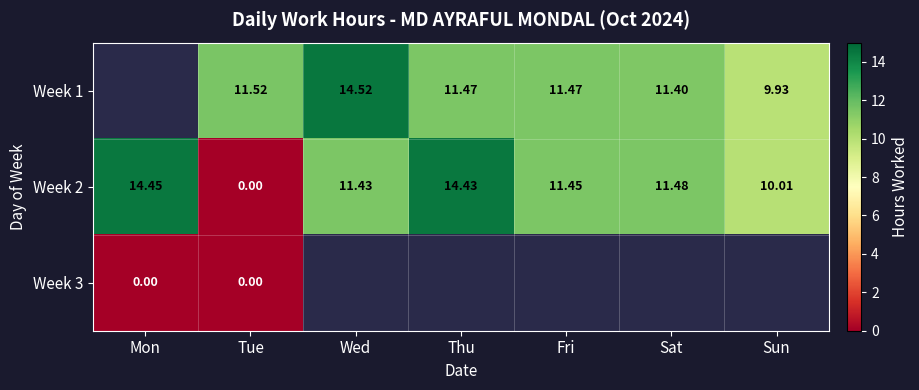

At which label is Week 2 closest to 7?

Sun